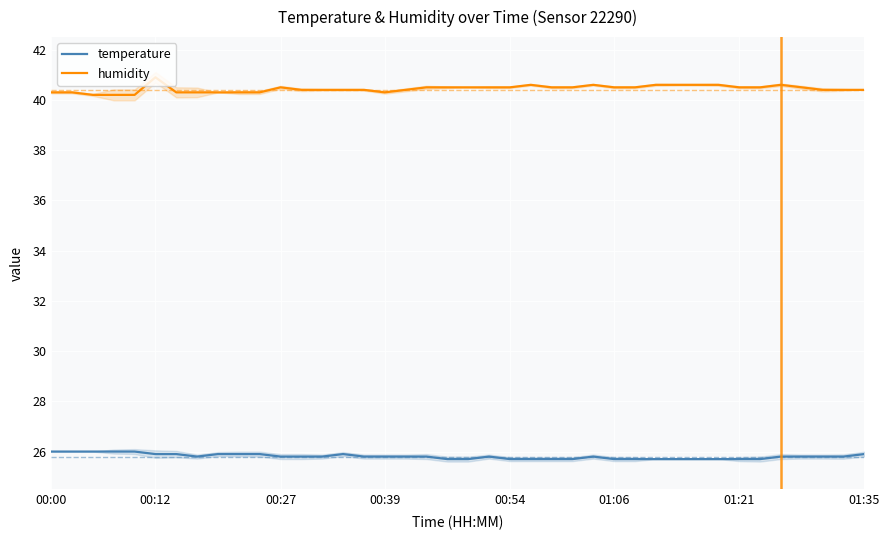

Reading left to right, extract all data points from this chart.

temperature: 26.0	26.0	26.0	26.0	26.0	25.9	25.9	25.8	25.9	25.9	25.9	25.8	25.8	25.8	25.9	25.8	25.8	25.8	25.8	25.7	25.7	25.8	25.7	25.7	25.7	25.7	25.8	25.7	25.7	25.7	25.7	25.7	25.7	25.7	25.7	25.8	25.8	25.8	25.8	25.9
humidity: 40.3	40.3	40.2	40.2	40.2	40.9	40.3	40.3	40.3	40.3	40.3	40.5	40.4	40.4	40.4	40.4	40.3	40.4	40.5	40.5	40.5	40.5	40.5	40.6	40.5	40.5	40.6	40.5	40.5	40.6	40.6	40.6	40.6	40.5	40.5	40.6	40.5	40.4	40.4	40.4